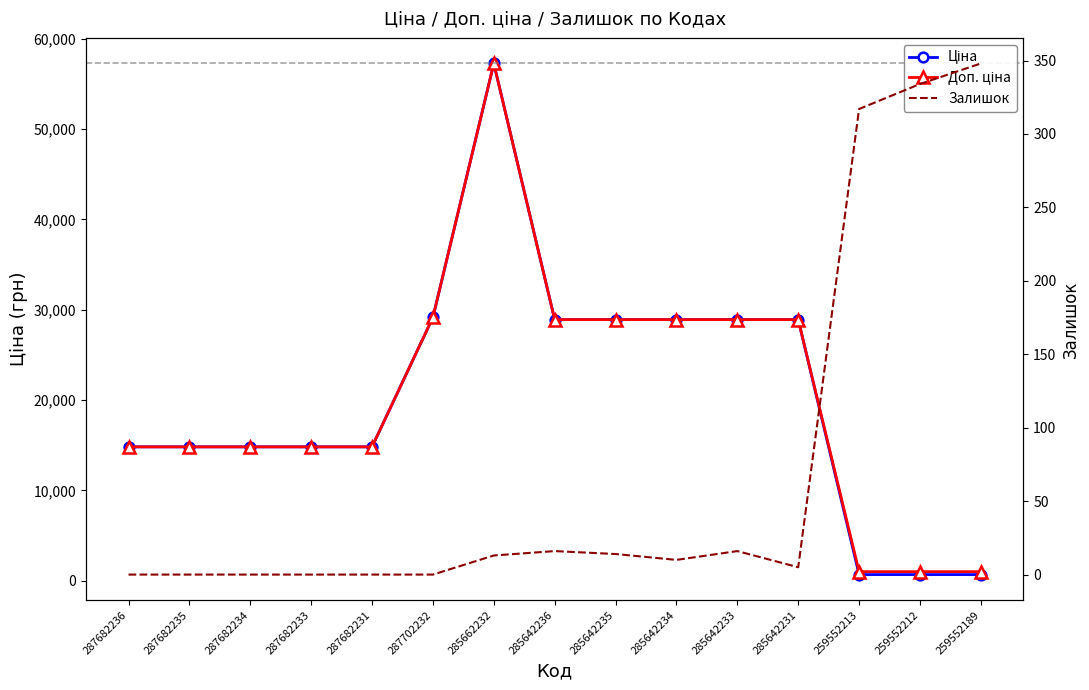

The Залишок series shows 0.0 at 287682236. True or false?

True